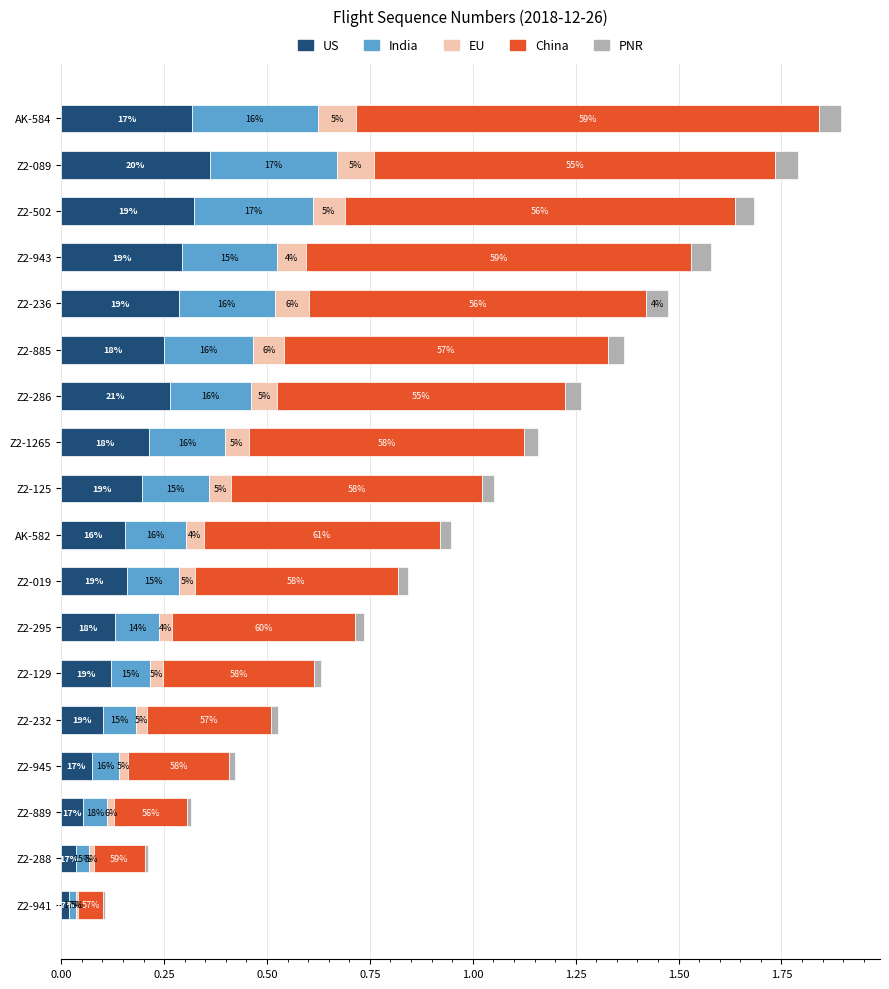

What is the sum of all PNR values?

0.5